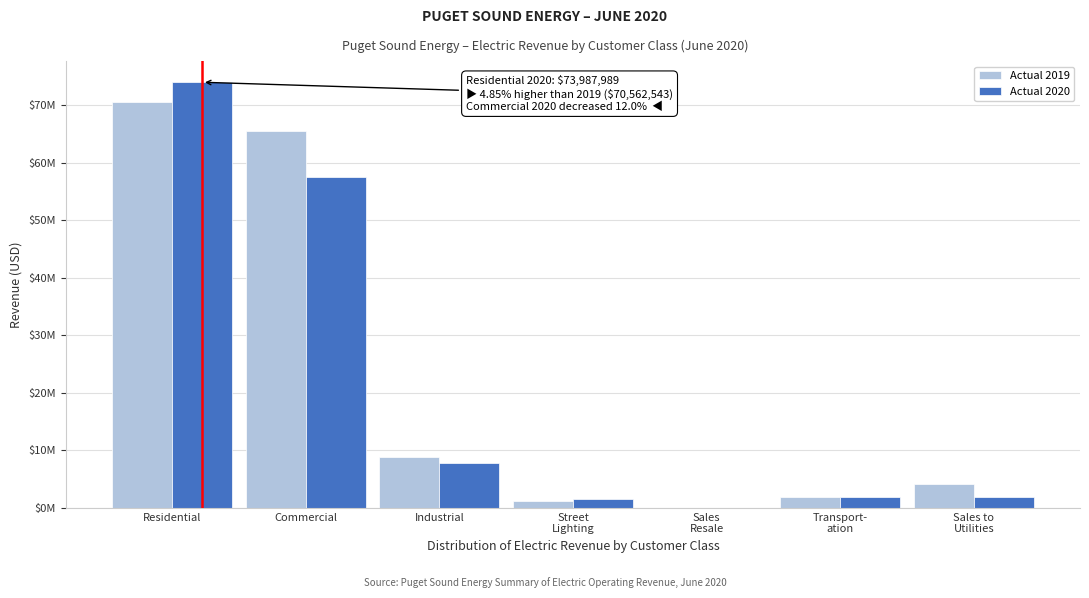

What are all the series names shown in the legend?

Actual 2019, Actual 2020